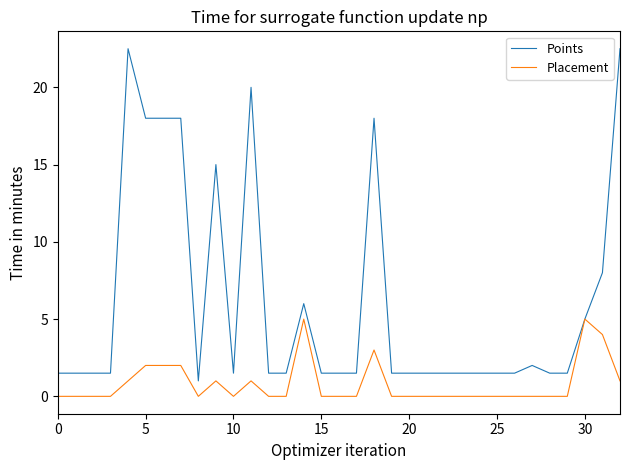

Rank the series by their average value, from lowest to highest.

Placement, Points